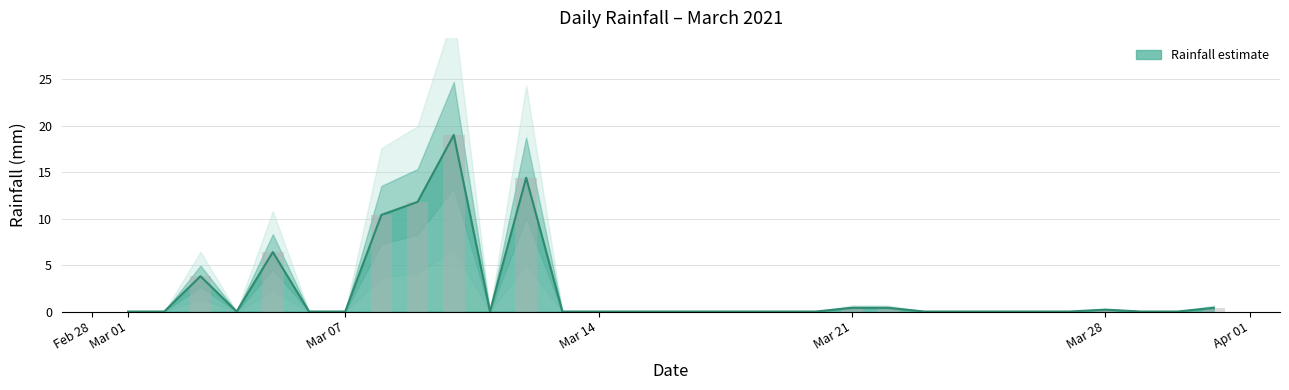

Rank the categories by value from lowest to highest.

2021-03-01, 2021-03-02, 2021-03-04, 2021-03-06, 2021-03-07, 2021-03-11, 2021-03-13, 2021-03-14, 2021-03-15, 2021-03-16, 2021-03-17, 2021-03-18, 2021-03-19, 2021-03-20, 2021-03-23, 2021-03-24, 2021-03-25, 2021-03-26, 2021-03-27, 2021-03-29, 2021-03-30, 2021-03-28, 2021-03-21, 2021-03-22, 2021-03-31, 2021-03-03, 2021-03-05, 2021-03-08, 2021-03-09, 2021-03-12, 2021-03-10